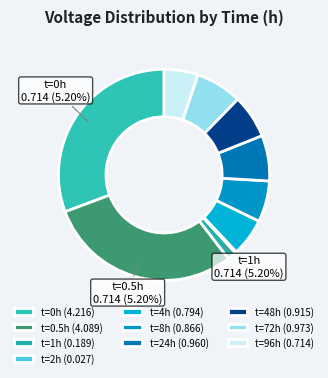

To the nearest percent, what portion does 0.5 represent?

30%